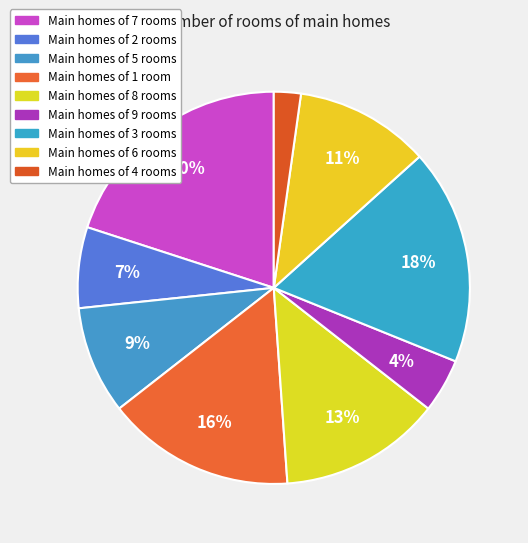

Is there a majority slice in this chart?

No